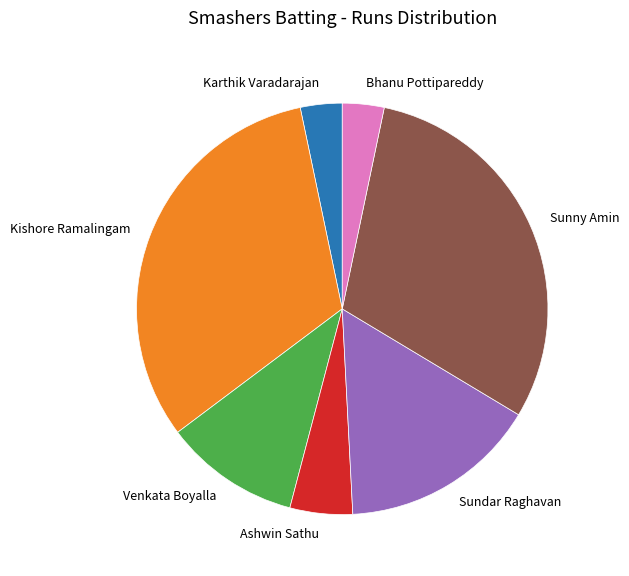

Do Sunny Amin and Ashwin Sathu together represent more than half of the pie?

No